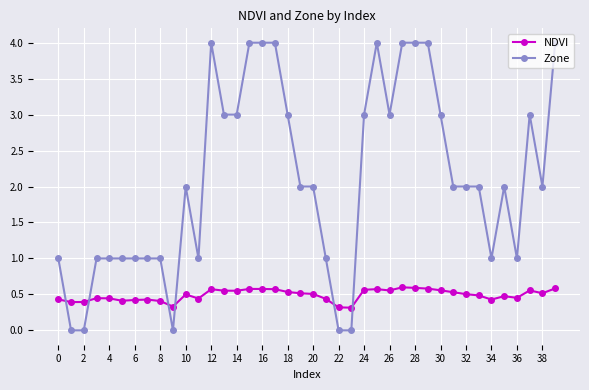

After their last crossing, which series has the higher values: Zone or NDVI?

Zone